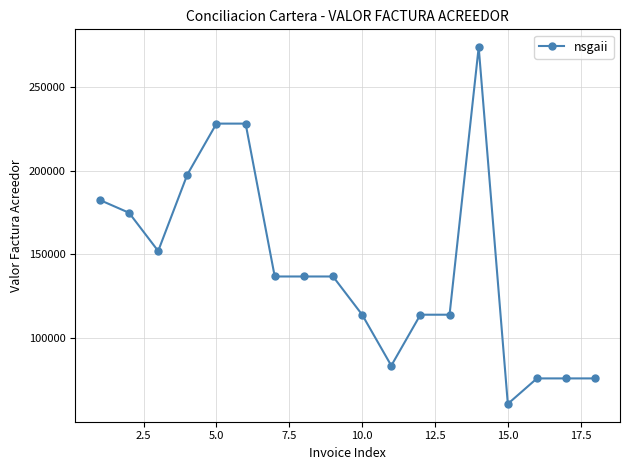

What is the value of the 2nd point from the left?

174800